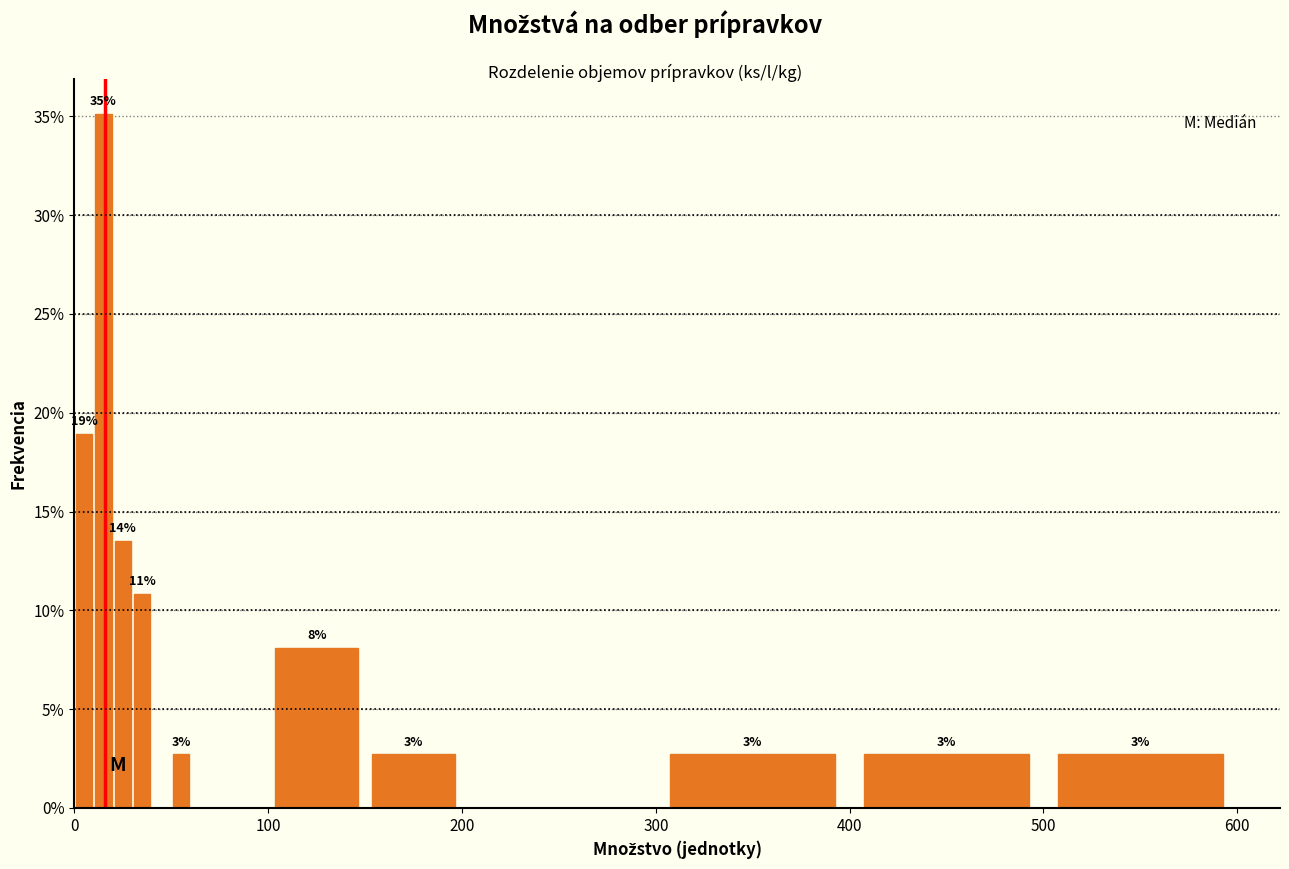

Around what value on the x-axis is the tallest bar? Give the approximate position of its centre, as read against the axis.

20